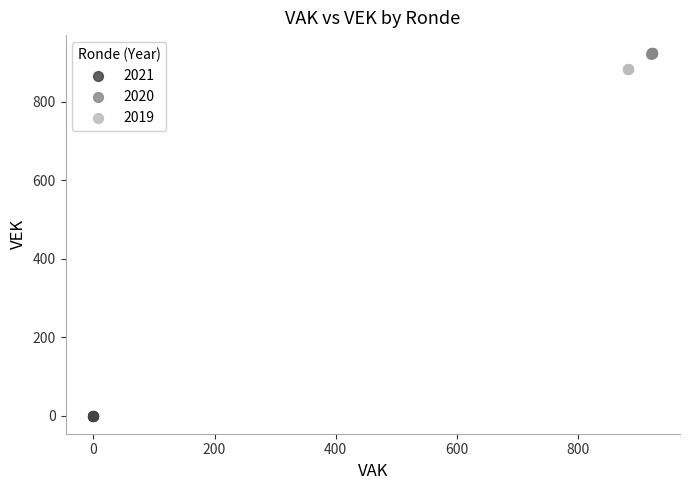

What are all the series names shown in the legend?

2021, 2020, 2019